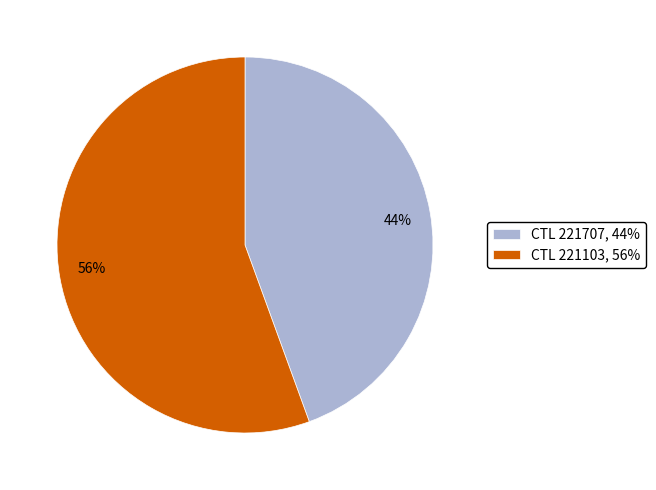

To the nearest percent, what portion does CTL 221103, 56% represent?

56%